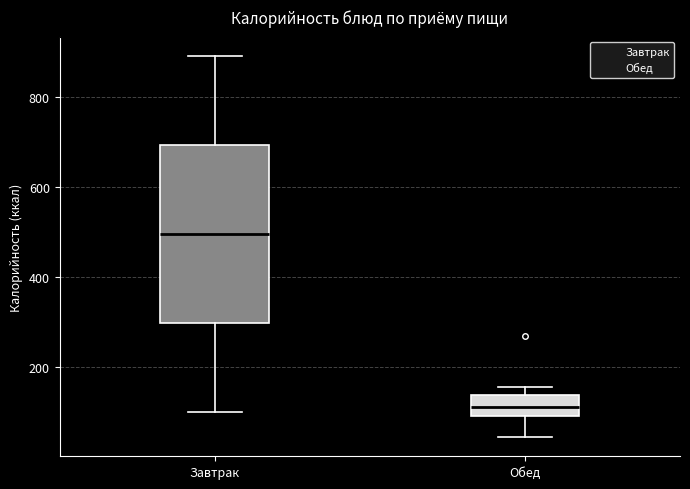

Where is the upper edge of the box for Завтрак on the y-axis? The values are not printed on the chart, so give them approximately, as read against the axis.

700